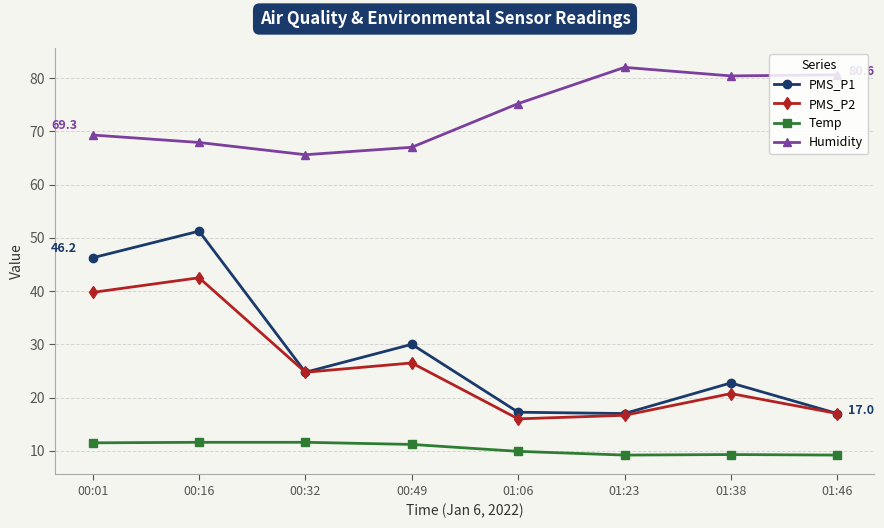

Does the chart have visible grid lines?

Yes